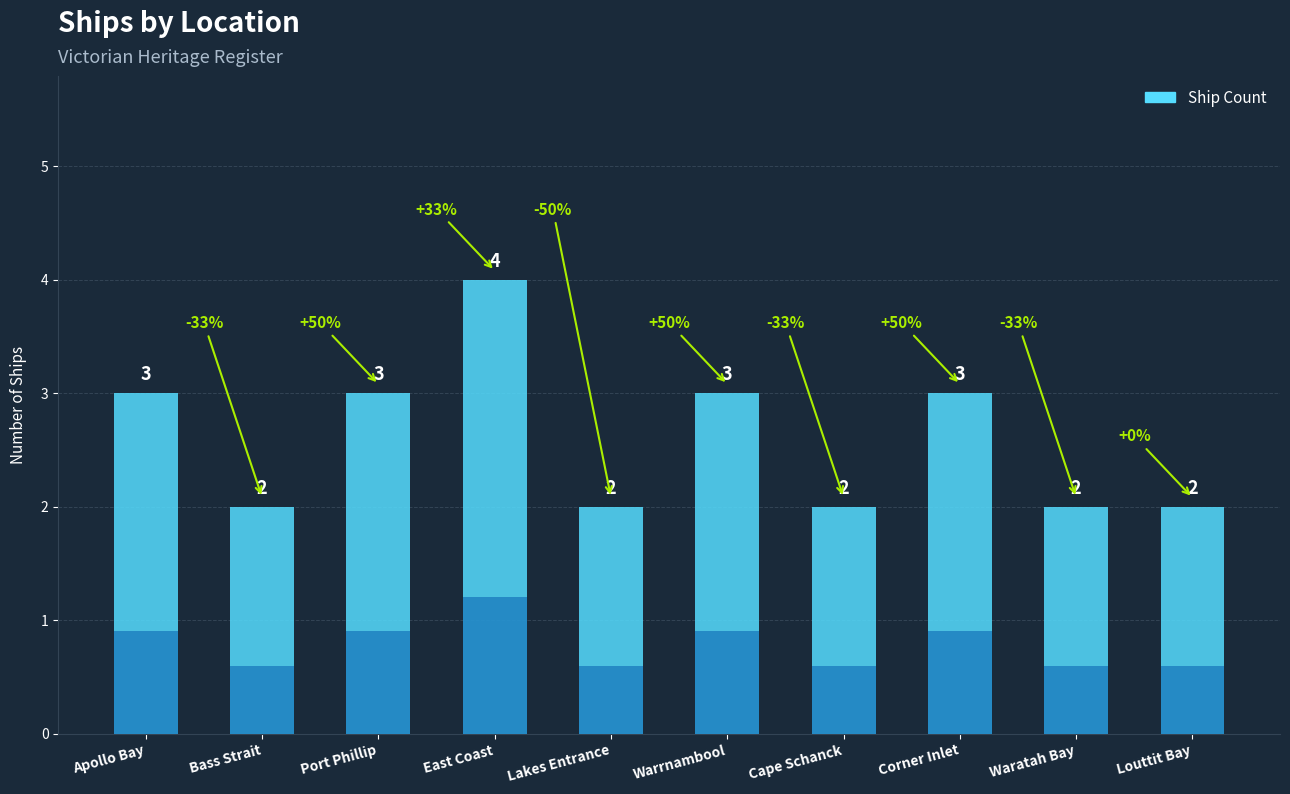

Count the values in the range 2 to 3.

9